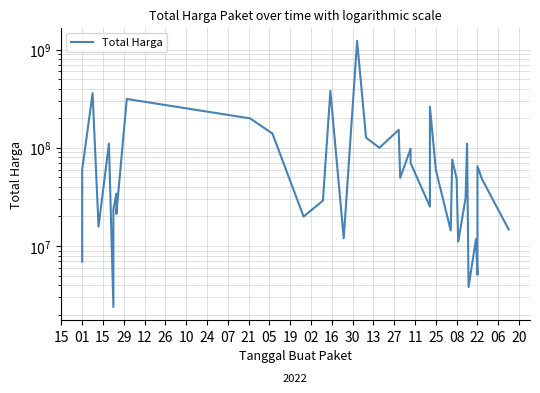

How many data points does each series have?

40